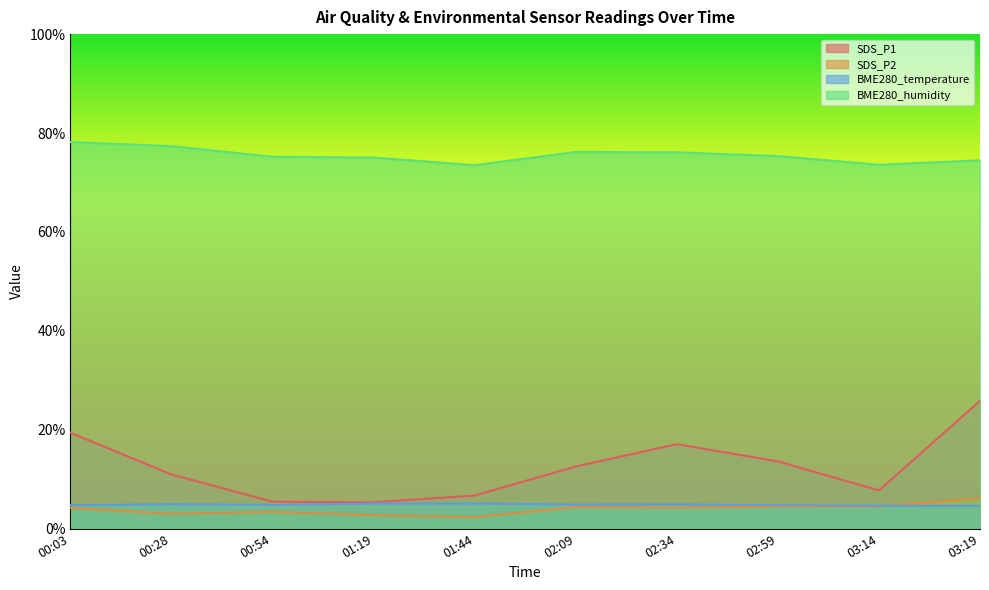

What is the difference between the SDS_P2 values at 03:14 and 00:03?

0.3